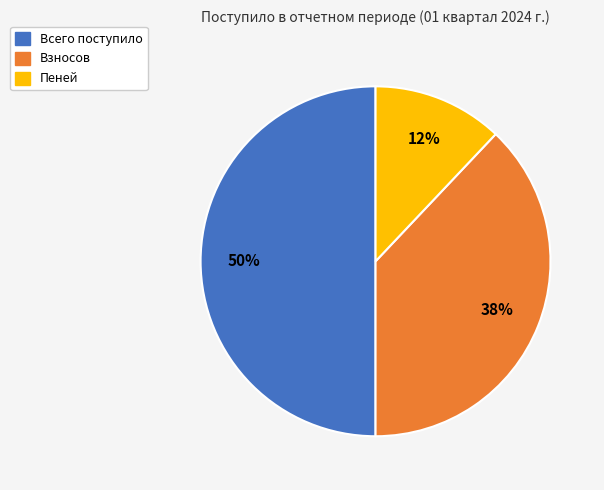

The Пеней slice represents 12% of the pie. True or false?

True